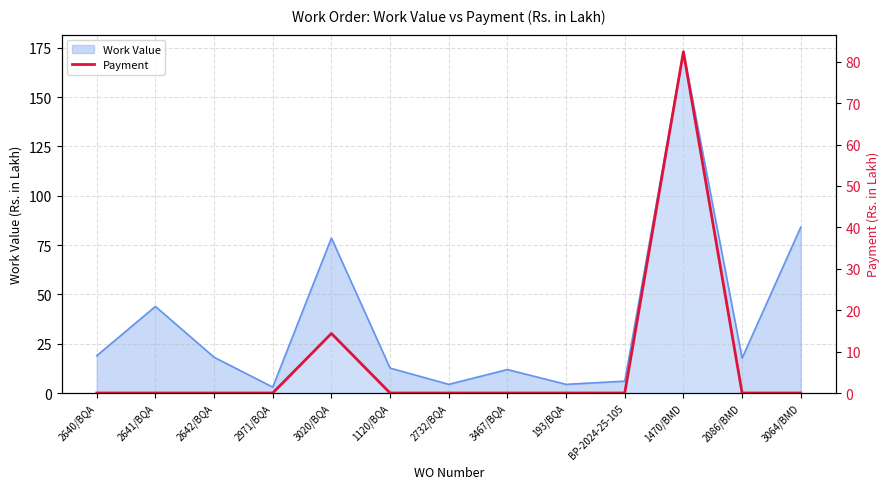

How many values are above zero?

2